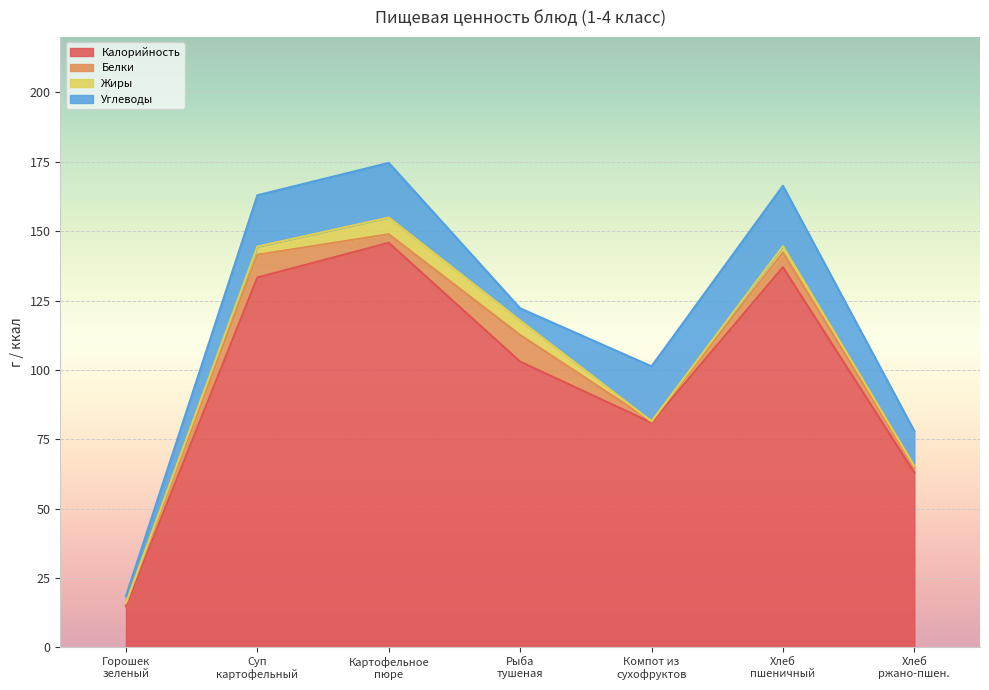

Reading left to right, extract all data points from this chart.

Калорийность: Горошек зеленый=14.8	Суп картофельный с макаронными изделиями=133.3	Картофельное пюре=145.8	Рыба тушеная в томате с овощами (Минтай)=103.0	Компот из сухофруктов=81.0	Хлеб пшеничный=137.0	Хлеб ржано-пшеничный=63.0
Белки: Горошек зеленый=1.2	Суп картофельный с макаронными изделиями=8.2	Картофельное пюре=3.1	Рыба тушеная в томате с овощами (Минтай)=9.6	Компот из сухофруктов=0.5	Хлеб пшеничный=5.3	Хлеб ржано-пшеничный=2.0
Жиры: Горошек зеленый=0.1	Суп картофельный с макаронными изделиями=3.0	Картофельное пюре=6.0	Рыба тушеная в томате с овощами (Минтай)=5.2	Компот из сухофруктов=0.0	Хлеб пшеничный=2.2	Хлеб ржано-пшеничный=0.4
Углеводы: Горошек зеленый=2.4	Суп картофельный с макаронными изделиями=18.5	Картофельное пюре=19.7	Рыба тушеная в томате с овощами (Минтай)=4.4	Компот из сухофруктов=19.8	Хлеб пшеничный=21.8	Хлеб ржано-пшеничный=12.6